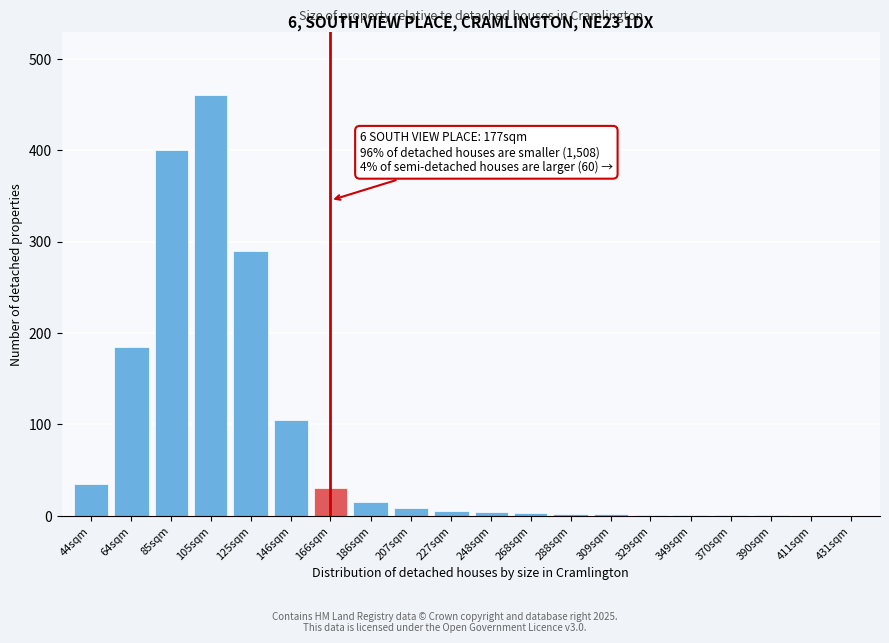

At which label is the value closest to 230?

64sqm